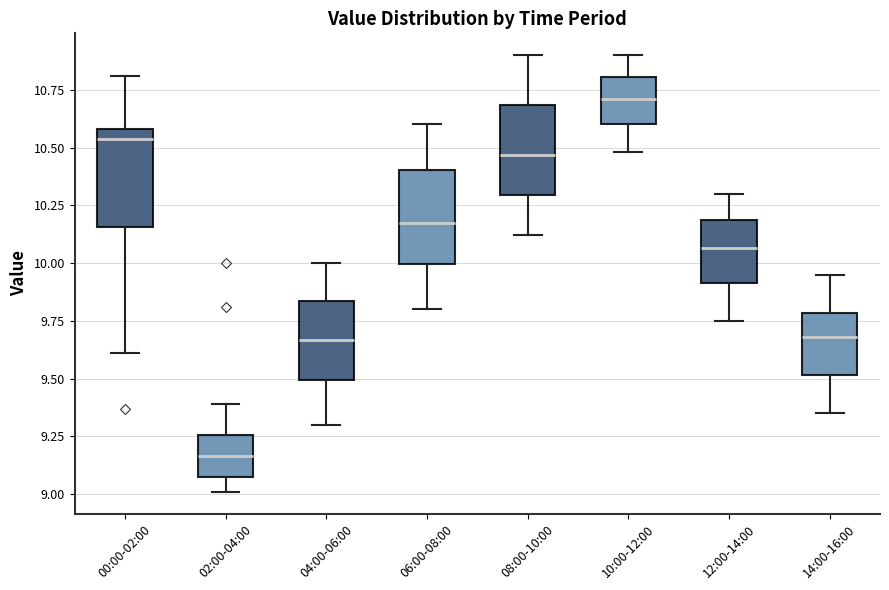

Reading left to right, transcribe this box plot: for each box, give where its median line is, the range the box spans, and where its two whiskers end, as read against the y-axis. The values are not printed on the chart, so give them approximately, as read against the axis.

00:00-02:00: median 10.55, box 10.15 to 10.60, whiskers 9.60 to 10.80
02:00-04:00: median 9.15, box 9.05 to 9.25, whiskers 9.00 to 9.40
04:00-06:00: median 9.65, box 9.50 to 9.85, whiskers 9.30 to 10.00
06:00-08:00: median 10.20, box 10.00 to 10.40, whiskers 9.80 to 10.60
08:00-10:00: median 10.45, box 10.30 to 10.70, whiskers 10.10 to 10.90
10:00-12:00: median 10.70, box 10.60 to 10.80, whiskers 10.50 to 10.90
12:00-14:00: median 10.05, box 9.90 to 10.20, whiskers 9.75 to 10.30
14:00-16:00: median 9.70, box 9.50 to 9.80, whiskers 9.35 to 9.95